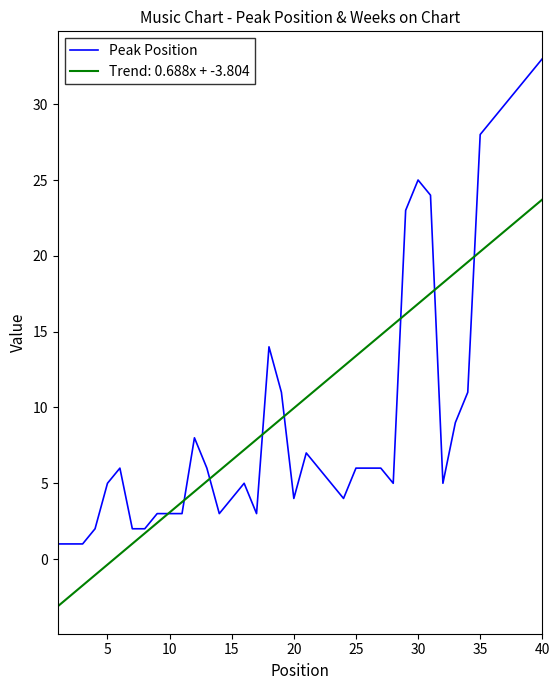

What is the maximum value for Peak Position?

33.0